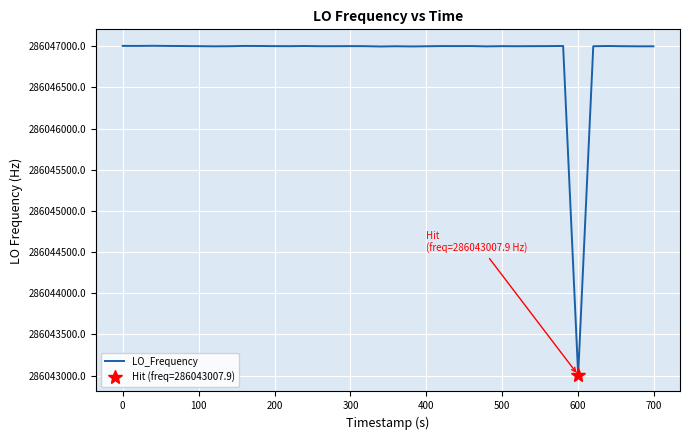

At which label does LO_Frequency reach its minimum?

600